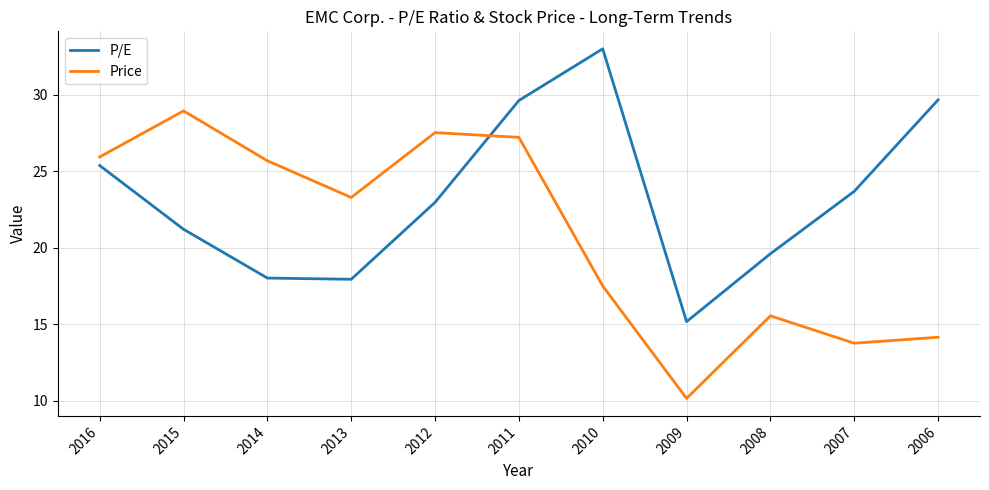

What is the difference between the maximum and minimum values in the P/E series?

17.8